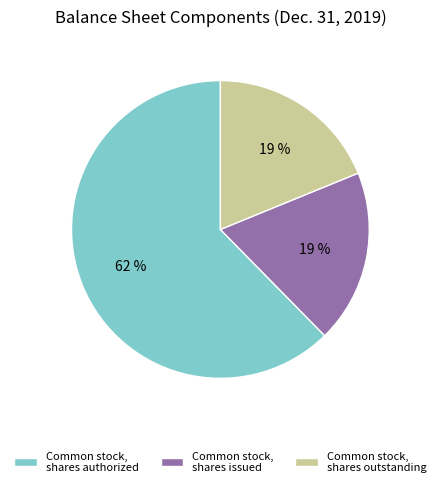

Do Common stock, shares issued and Common stock, shares authorized together represent more than half of the pie?

Yes